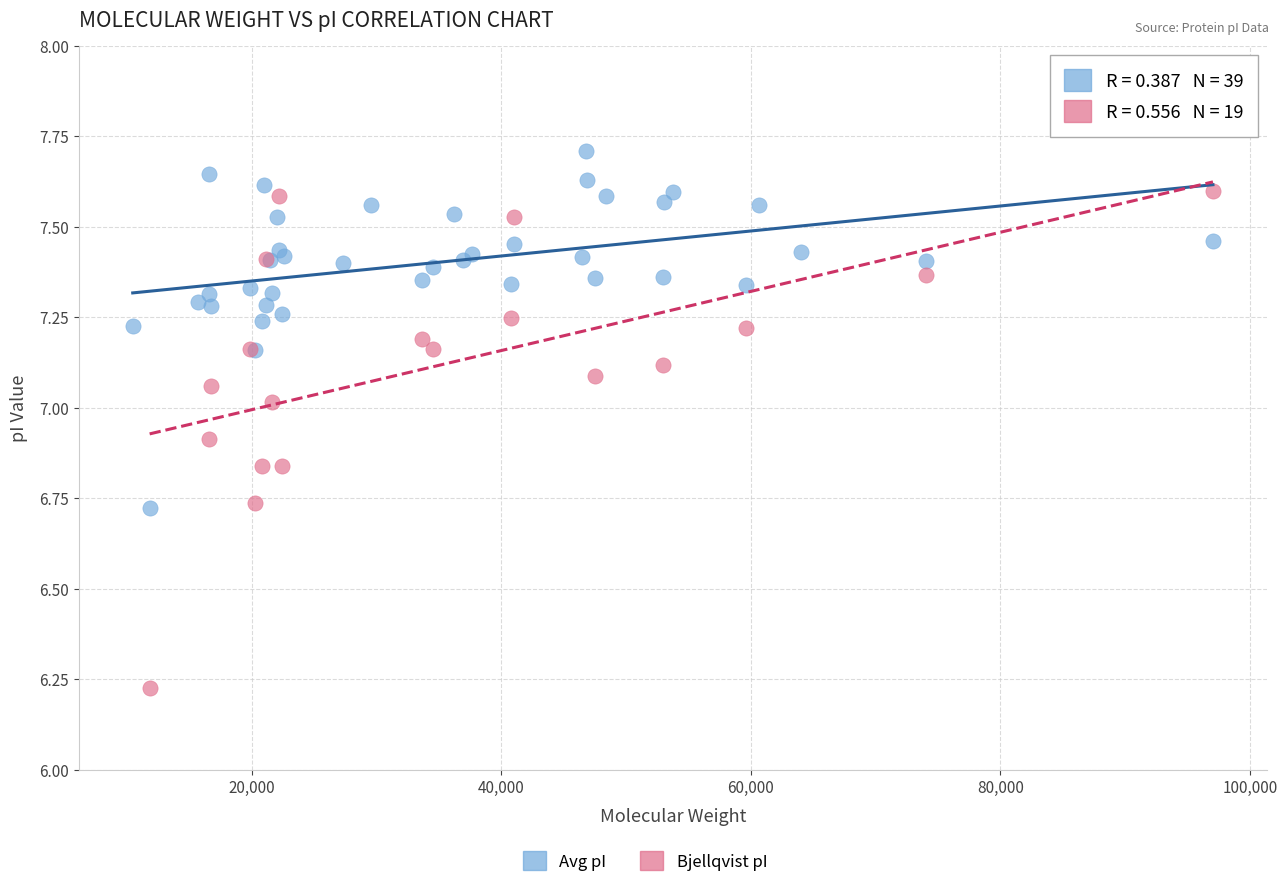

Which series reaches the minimum Y coordinate?

Bjellqvist pI